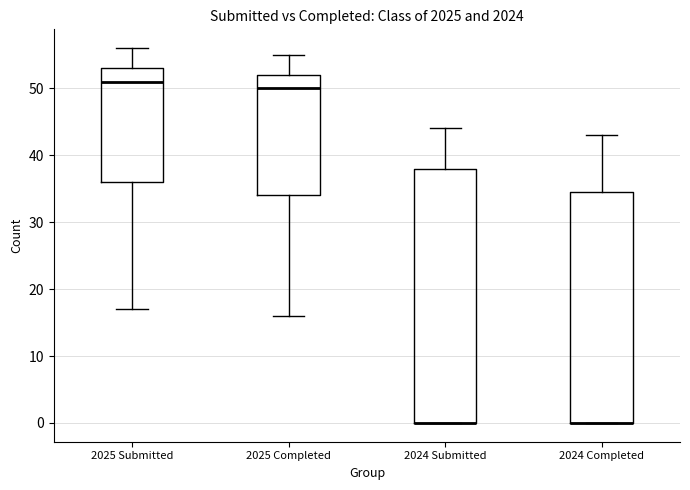

Reading left to right, read every box against the y-axis: the position of its median line, the range the box covers, and the ends of its whiskers. The values are not printed on the chart, so give them approximately, as read against the axis.

2025 Submitted: median 51, box 36 to 53, whiskers 17 to 56
2025 Completed: median 50, box 34 to 52, whiskers 16 to 55
2024 Submitted: median 0 (drawn on the box's lower edge), box 0 to 38, whiskers 0 to 44
2024 Completed: median 0 (drawn on the box's lower edge), box 0 to 35, whiskers 0 to 43